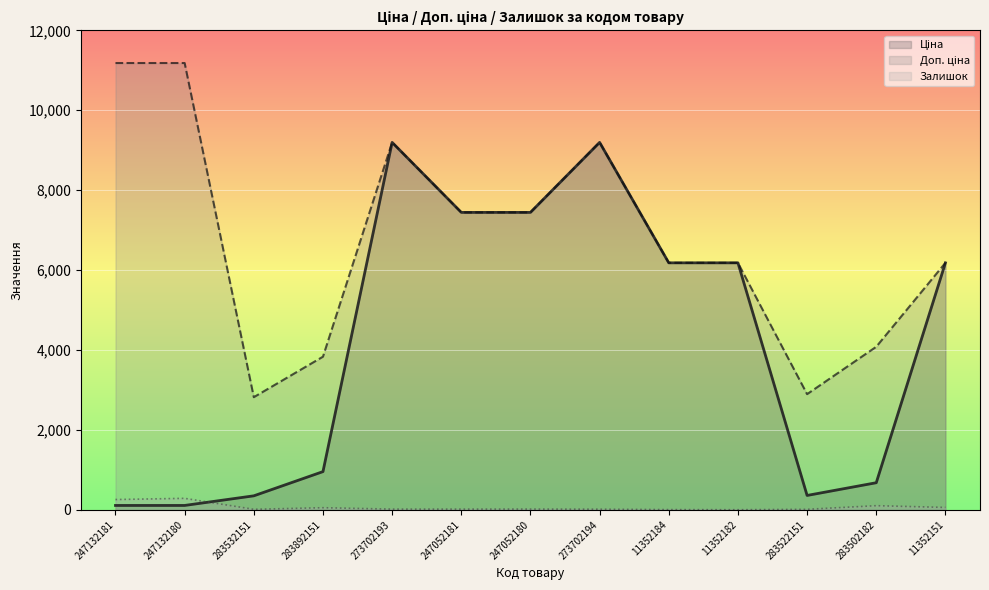

Which has a higher value, 247052181 or 247132180?

247052181